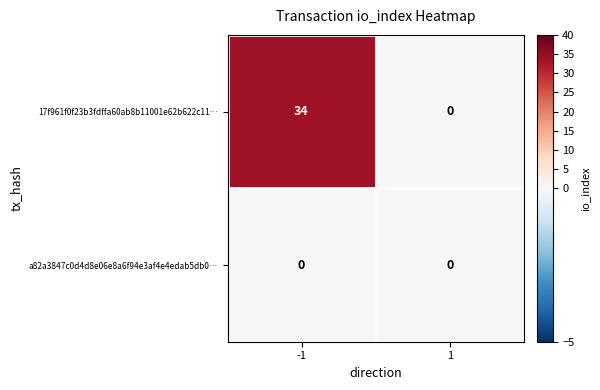

Reading left to right, extract all data points from this chart.

17f961f0f23b3fdffa60ab8b11001e62b622c11…: -1=34	1=0
a82a3847c0d4d8e06e8a6f94e3af4e4edab5db0…: -1=0	1=0